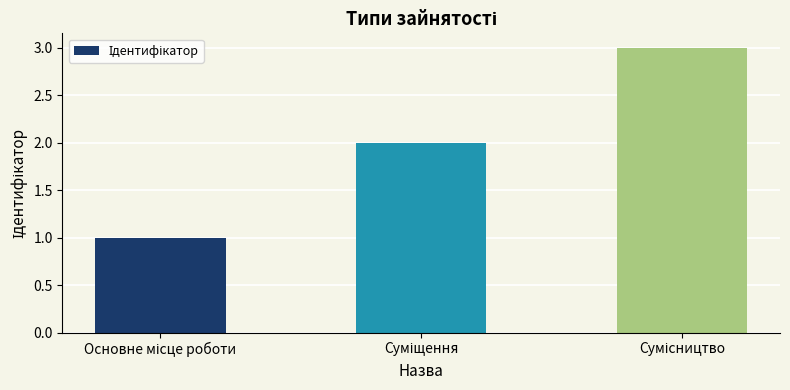

What is the greatest value displayed?

3